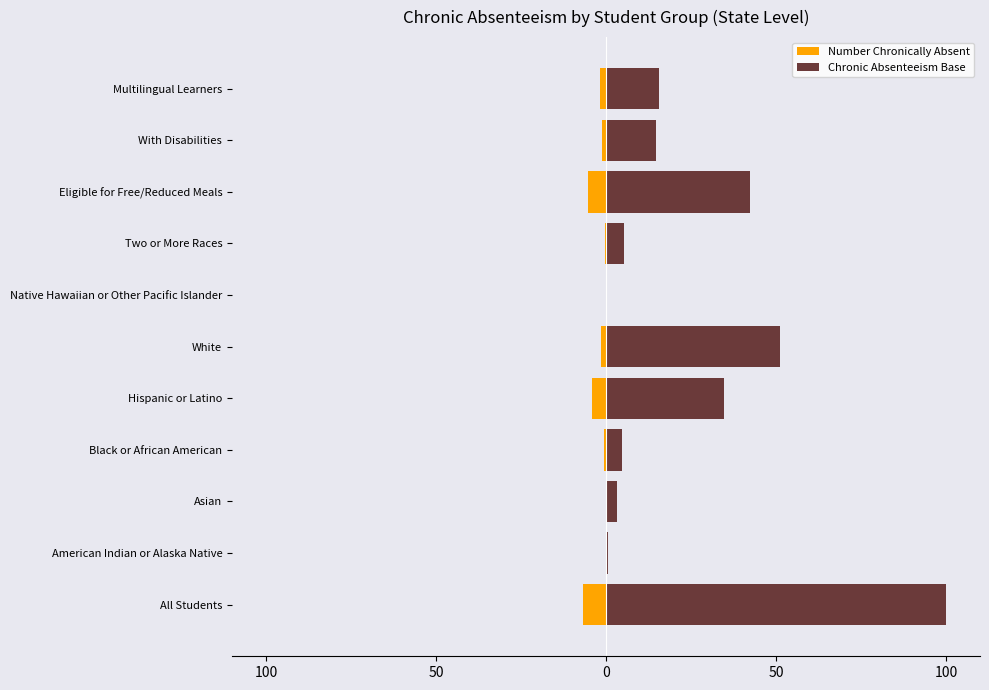

What is the difference between the highest and lowest values at Native Hawaiian or Other Pacific Islander?

0.4